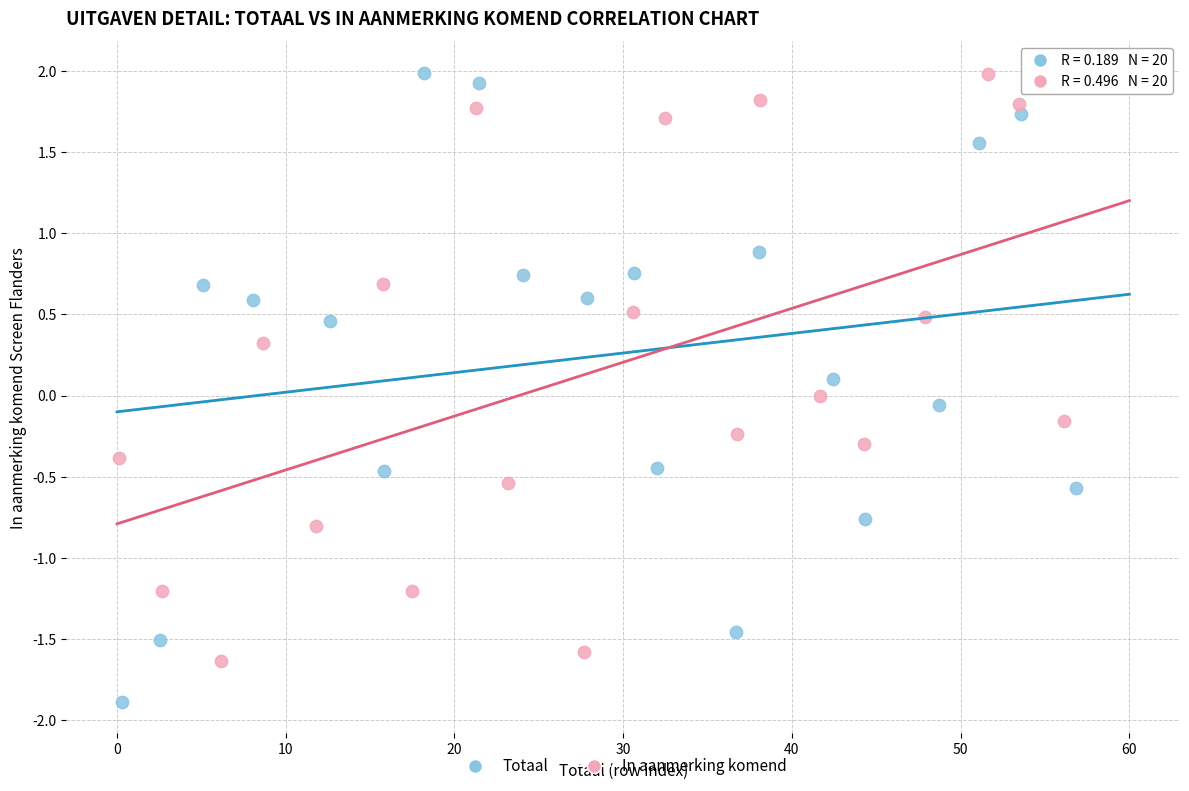

Which series contains the lowest Y value?

Totaal